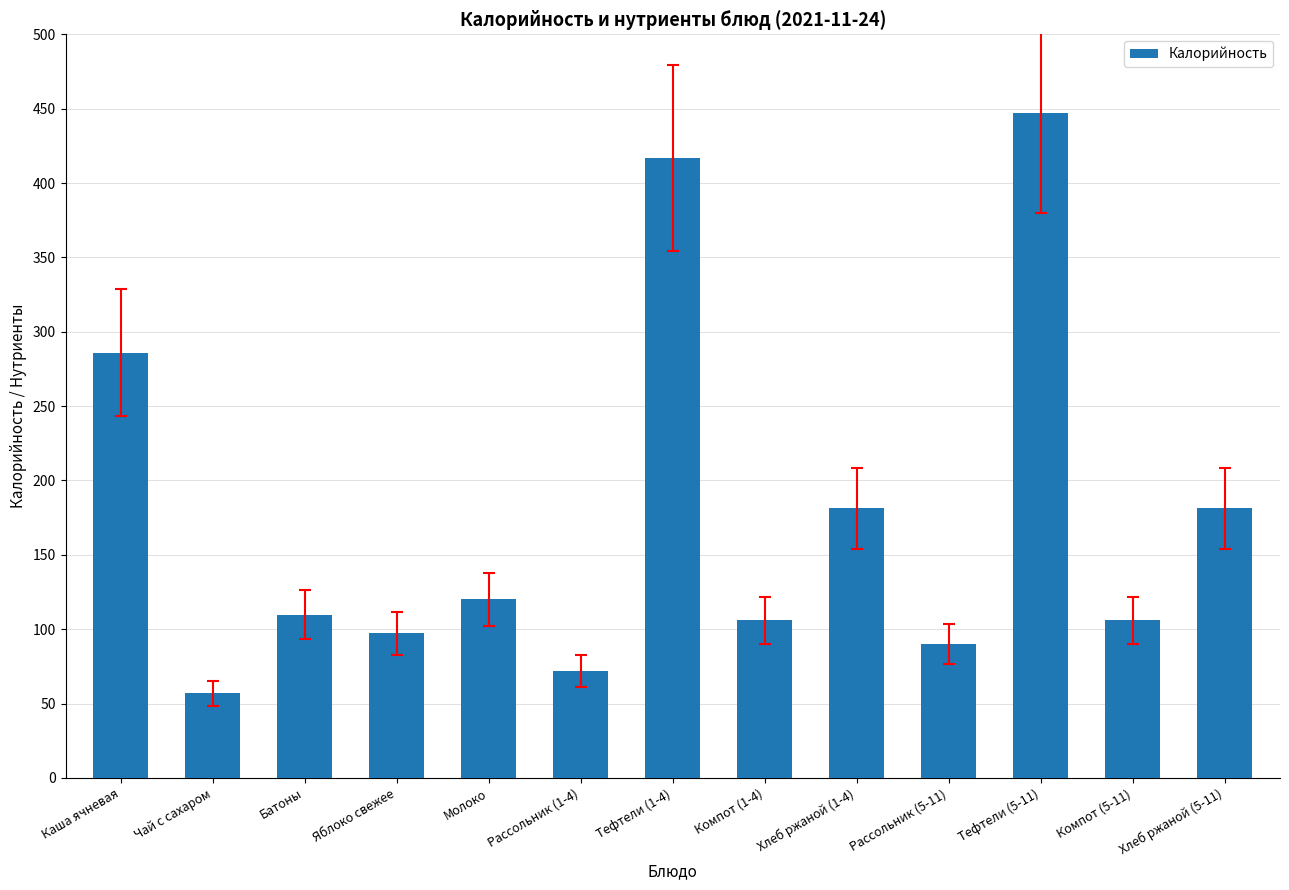

Are the bars grouped side by side (vs. stacked)?

No